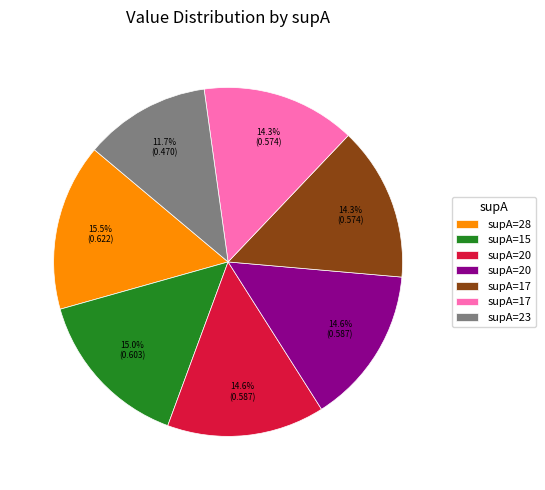

Is there any slice that represents more than half of the pie?

No